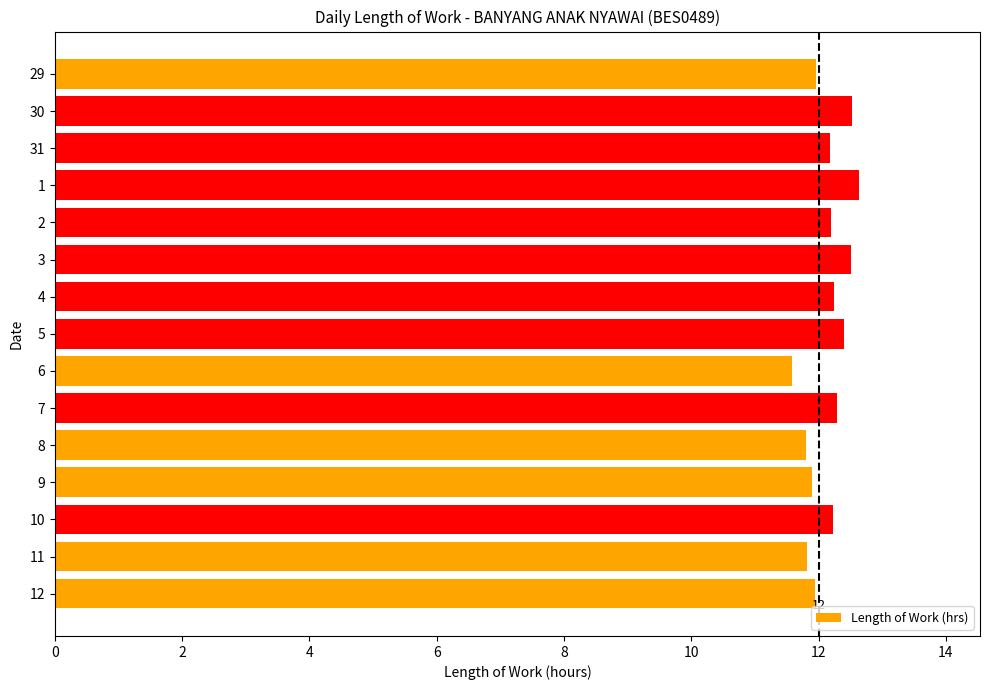

What is the difference between the maximum and second lowest values?

0.8